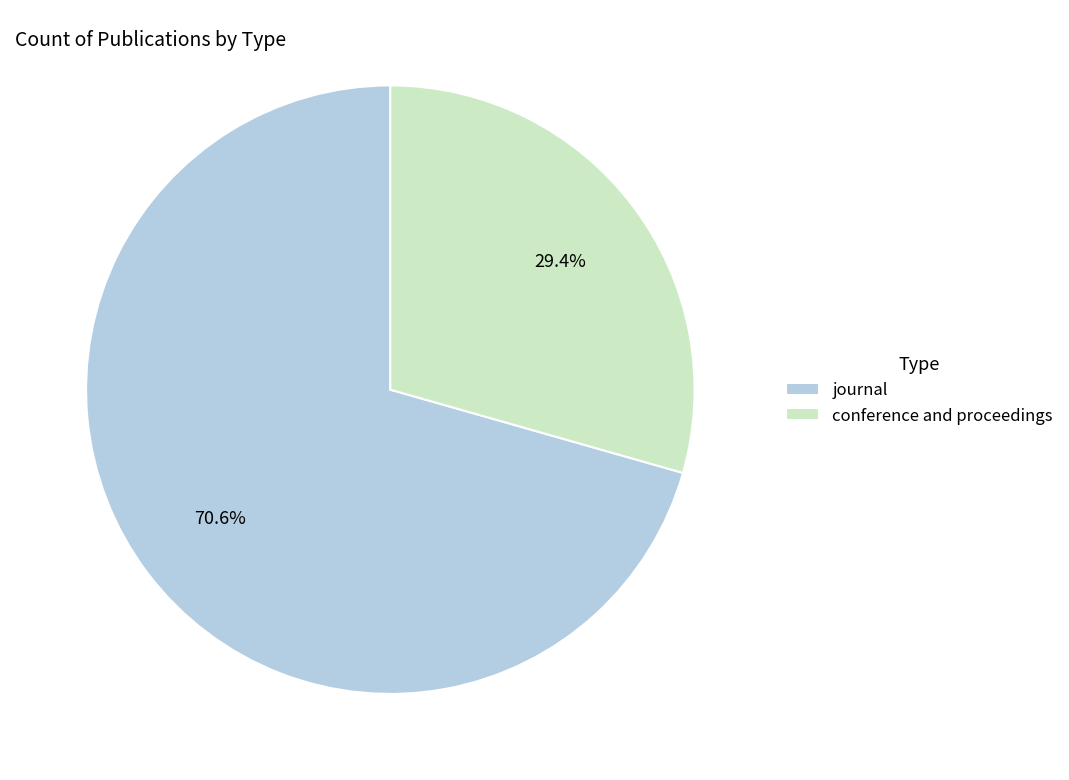

Which slice is the largest?

journal